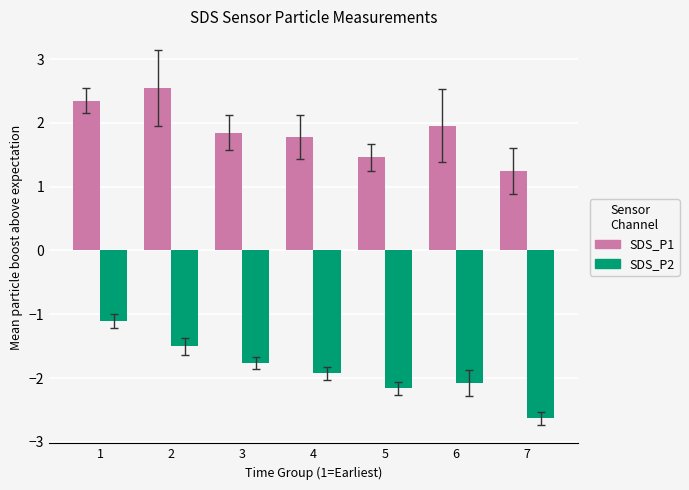

Where is SDS_P1 nearest to the value 1?

7